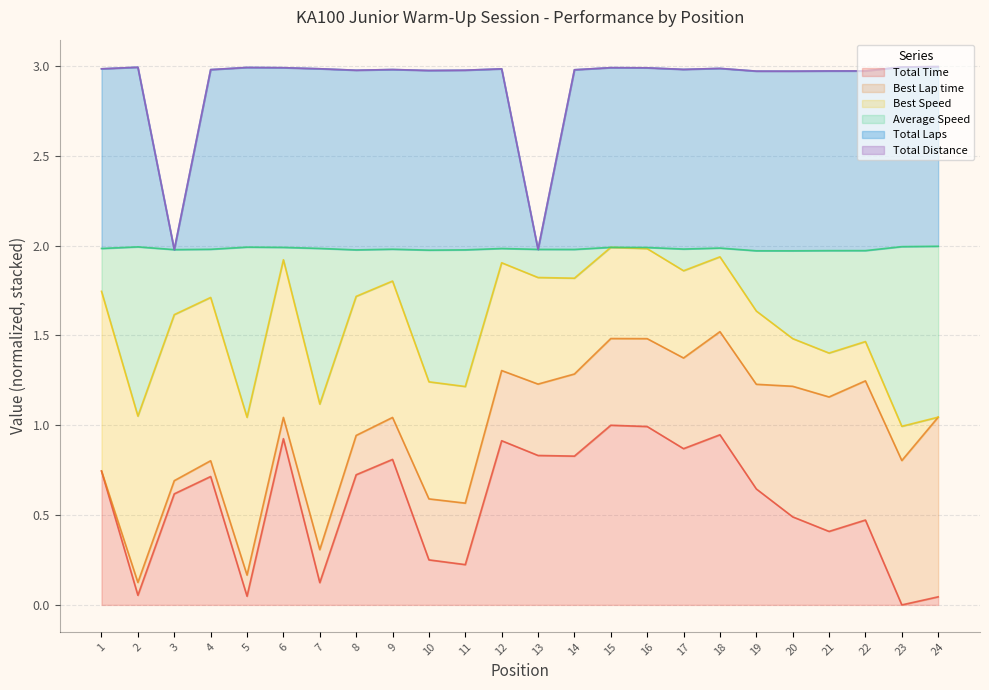

The Total Laps series shows 3.0 at 1. True or false?

True